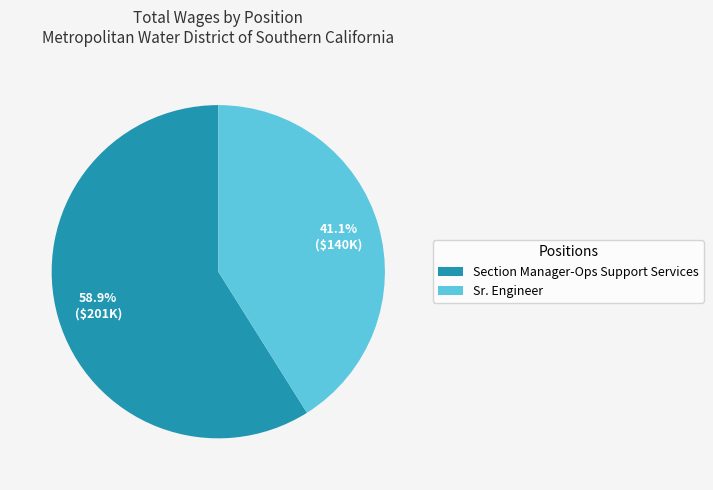

Between Section Manager-Ops Support Services and Sr. Engineer, which is larger?

Section Manager-Ops Support Services